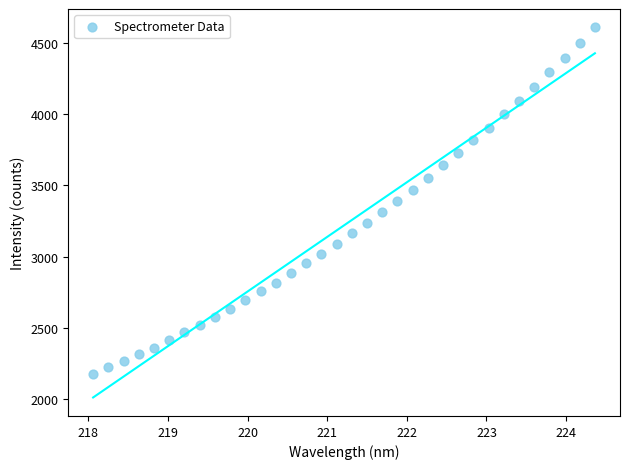

What is the range of Y values (max minus min)?

2425.1